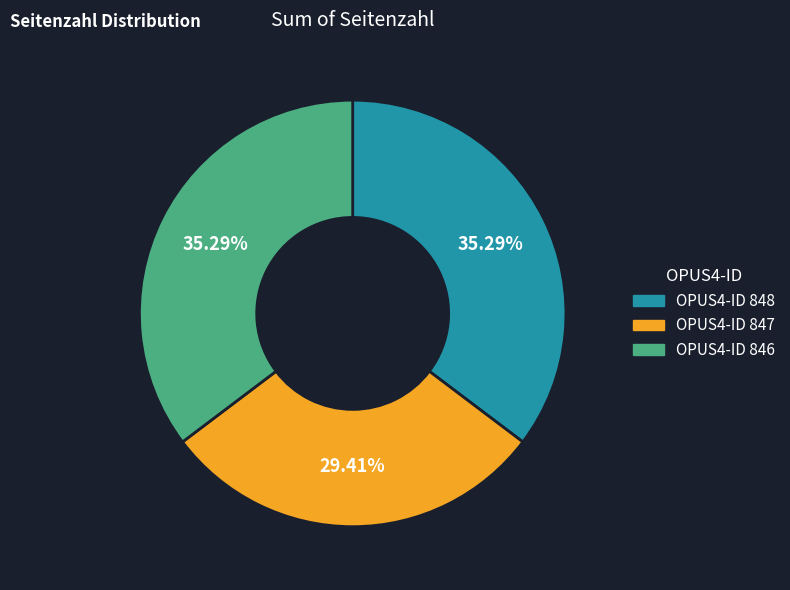

Is there a majority slice in this chart?

No